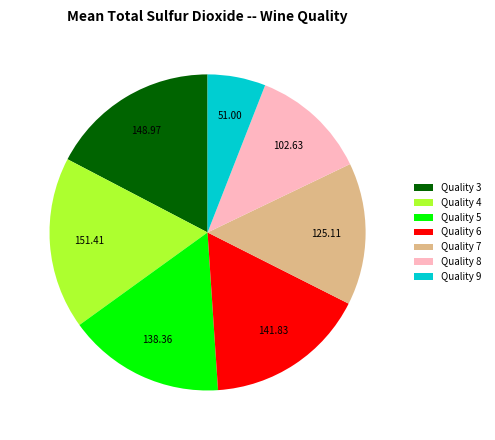

Is the sum of Quality 6 and Quality 4 greater than half?

No